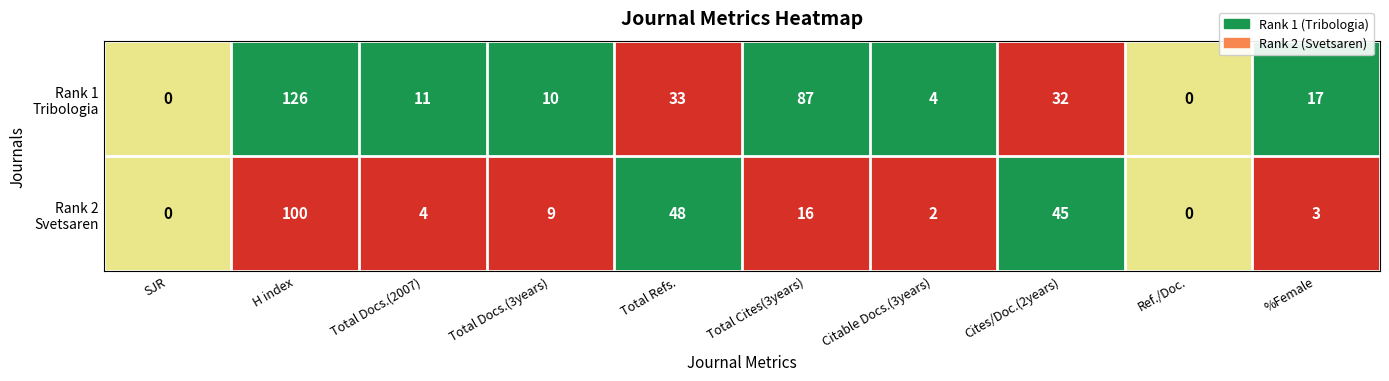

What is the difference between the highest and lowest values at Total Docs.(2007)?

7